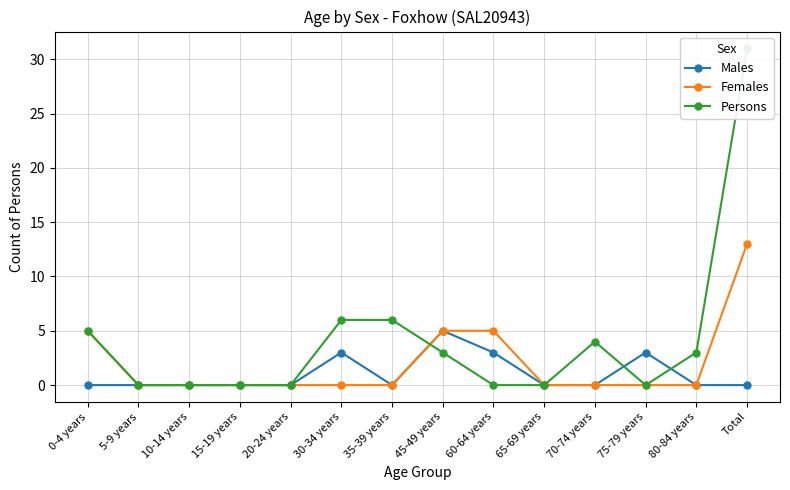

In Males, how many points are higher than both neighbors (excluding endpoints)?

3